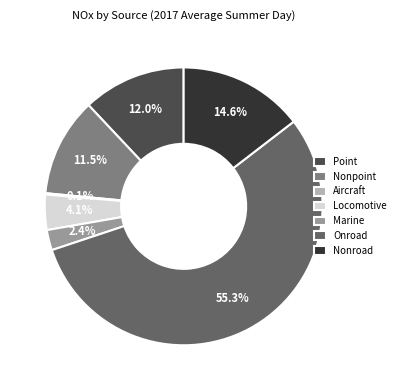

Does Onroad represent more than half of the total?

Yes